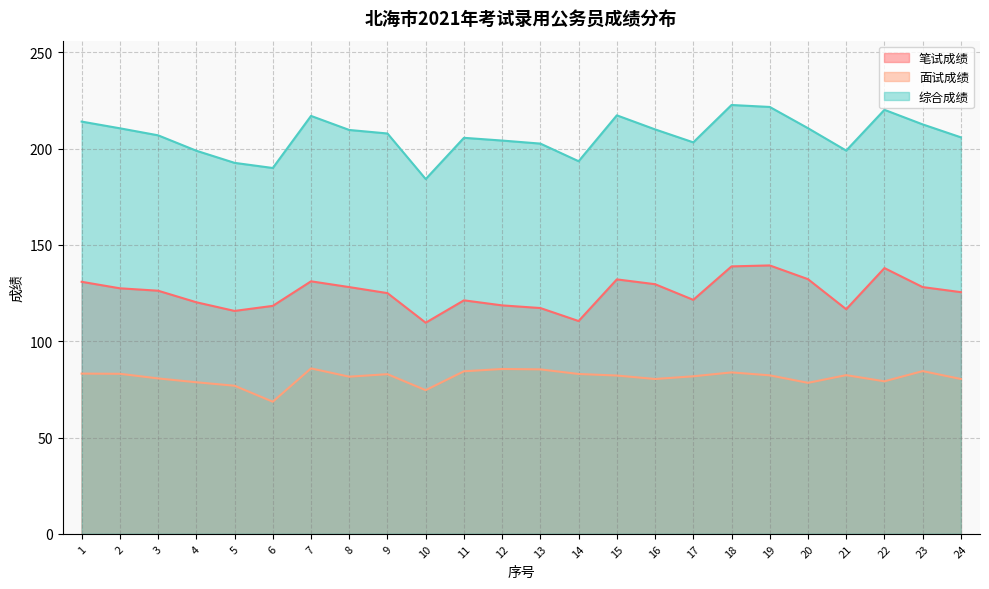

True or false: 笔试成绩 and 综合成绩 intersect in this chart.

False